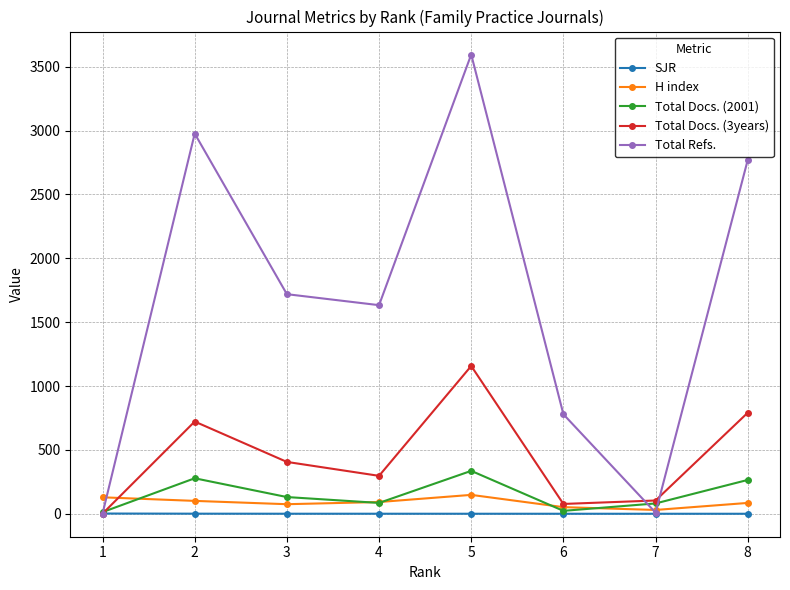

What is the spread (max minus min) of values at 8?

2769.8